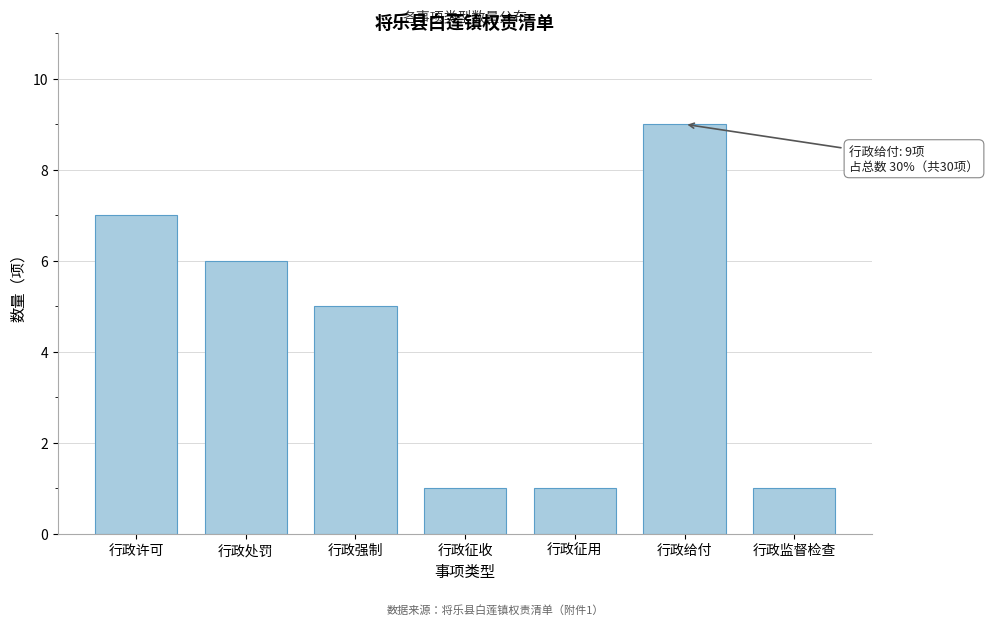

Reading right to left, transcribe all the data shown in this chart.

行政监督检查=1	行政给付=9	行政征用=1	行政征收=1	行政强制=5	行政处罚=6	行政许可=7